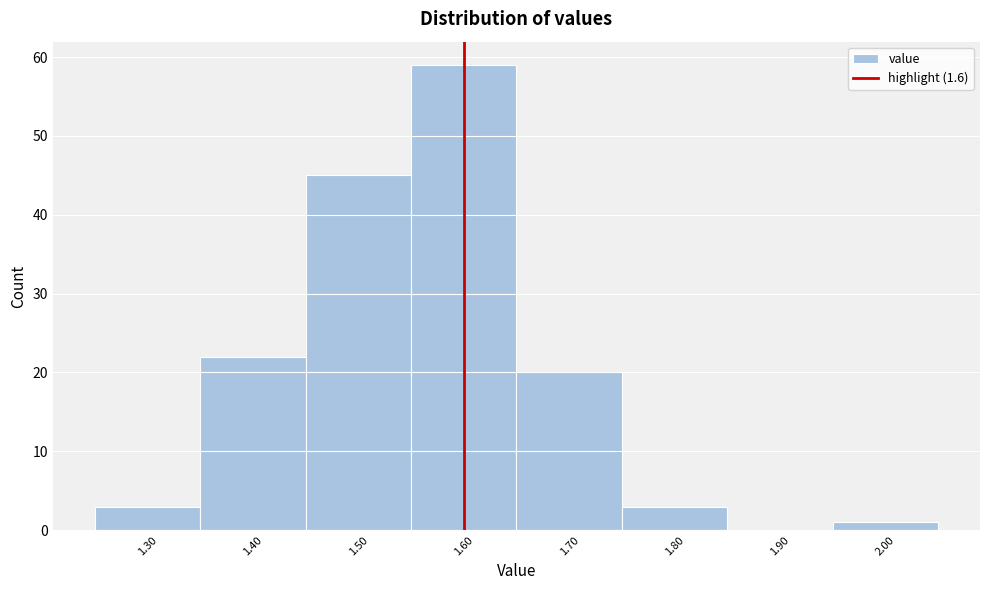

What is the height of the bar covering 1.35 to 1.45 on the x-axis? The values are not printed on the chart, so give them approximately, as read against the axis.

22